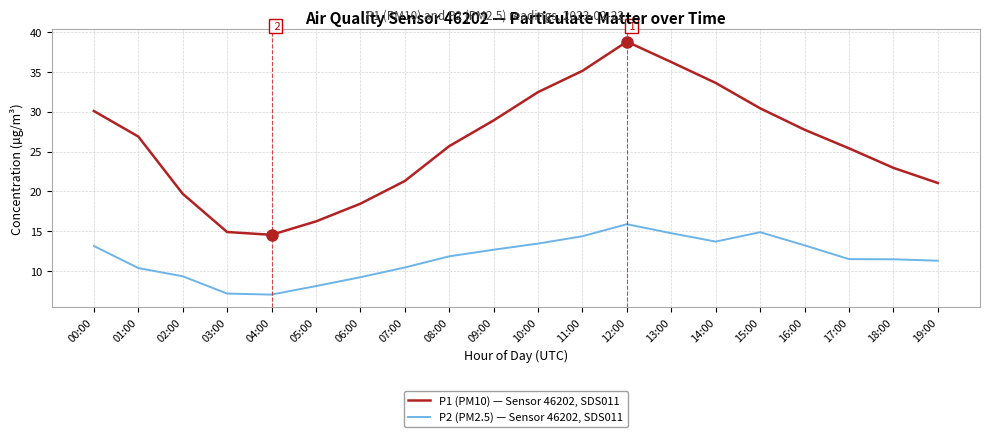

What is the maximum value for P2 (PM2.5) — Sensor 46202, SDS011?

15.9